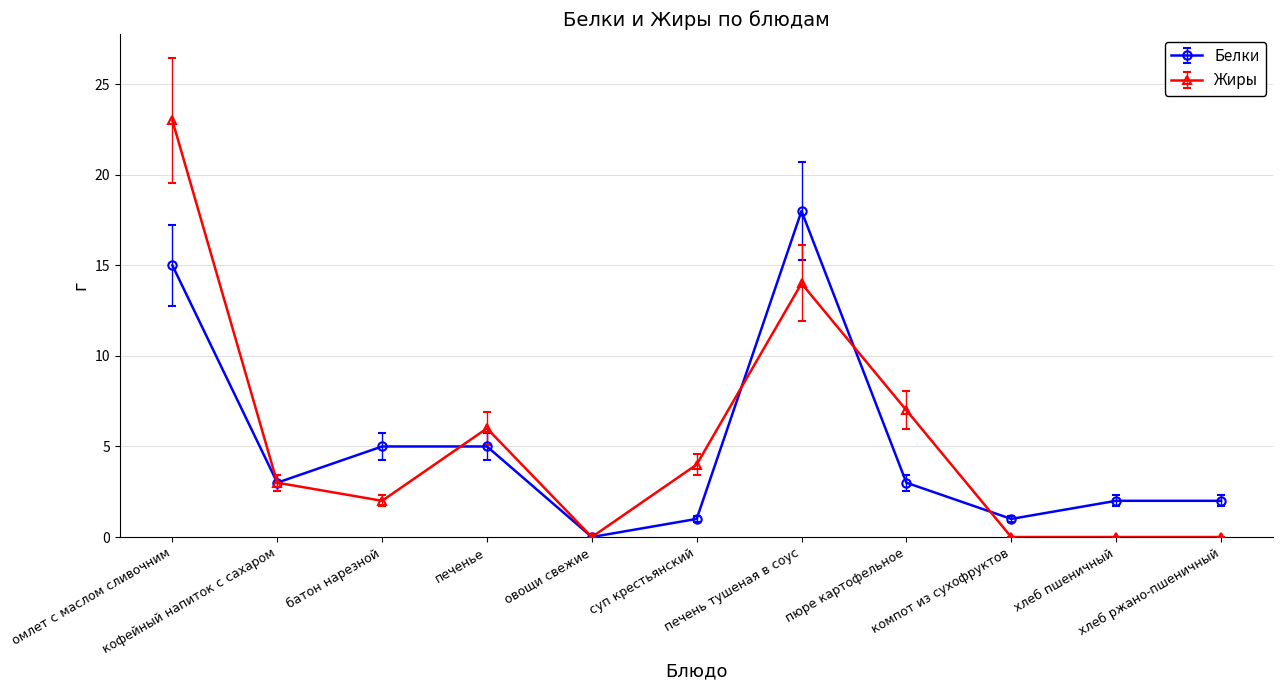

How many data points in Белки are less than 3?

5